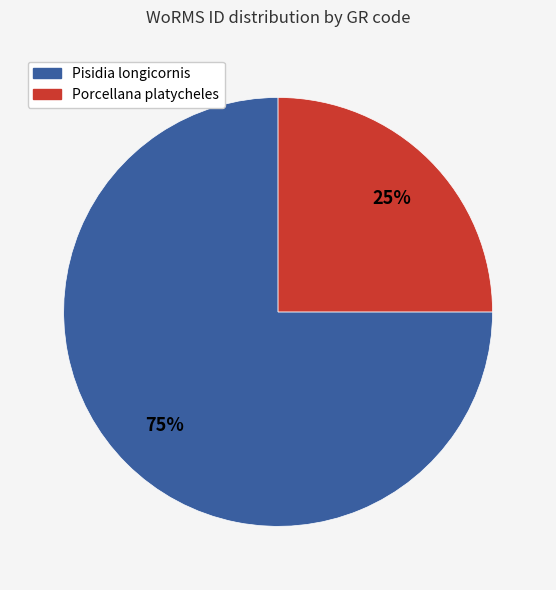

How many segments does this pie chart have?

2